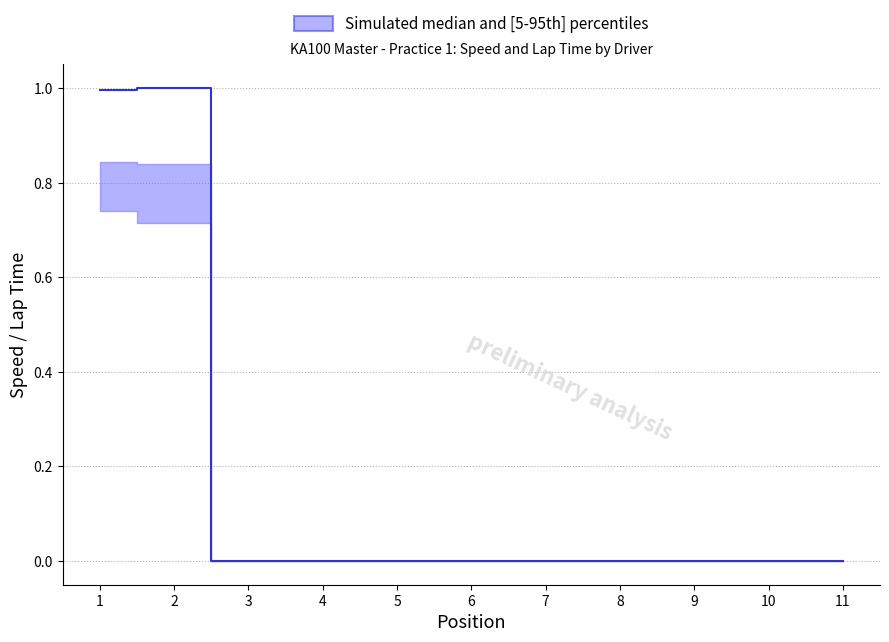

At which category does the chart reach its minimum across all series?

3